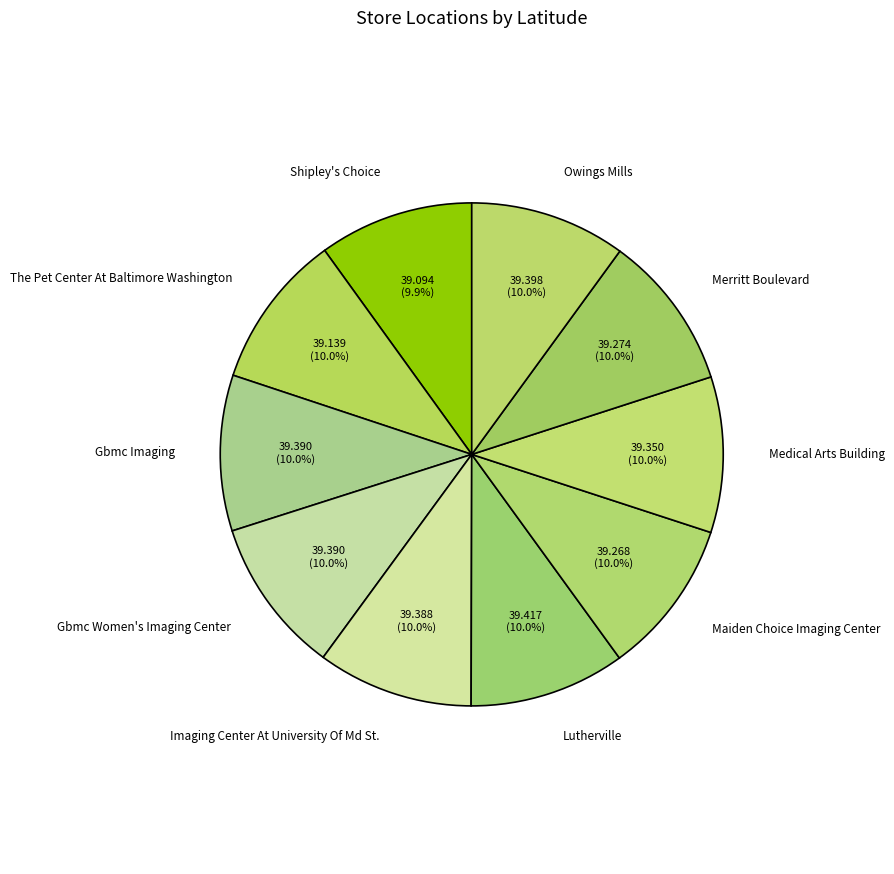

The Merritt Boulevard slice represents 3% of the pie. True or false?

False